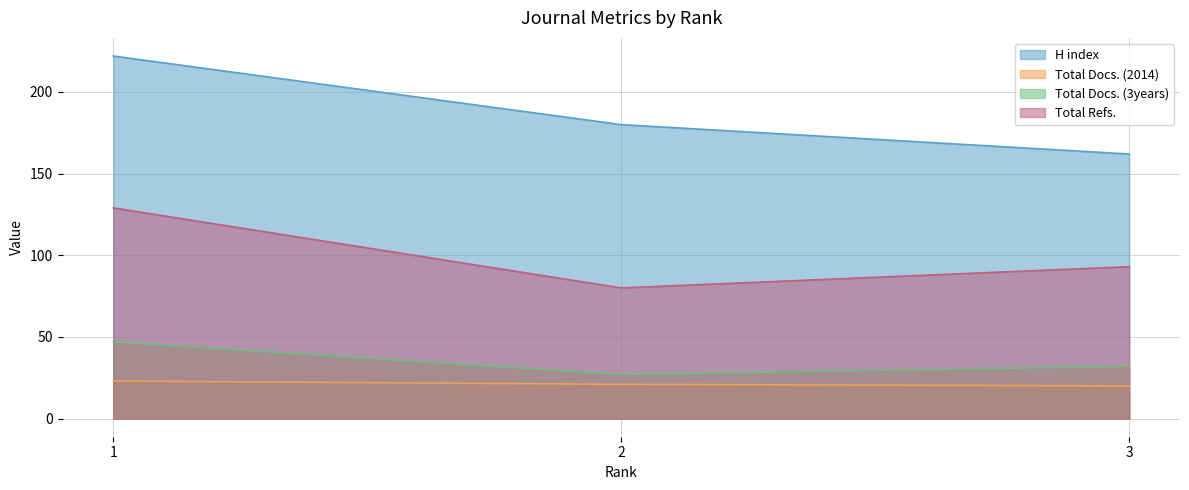

True or false: Total Refs. has a value of 80 at 2.

True